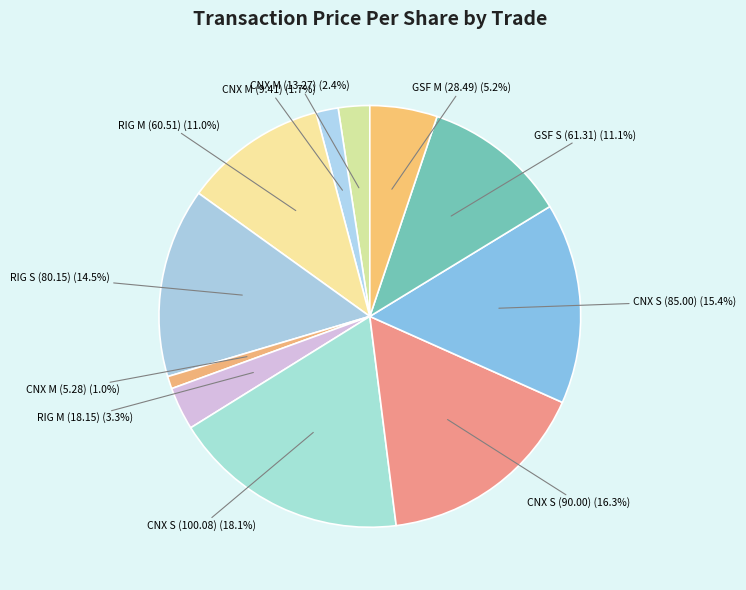

How many slices are in this pie chart?

11